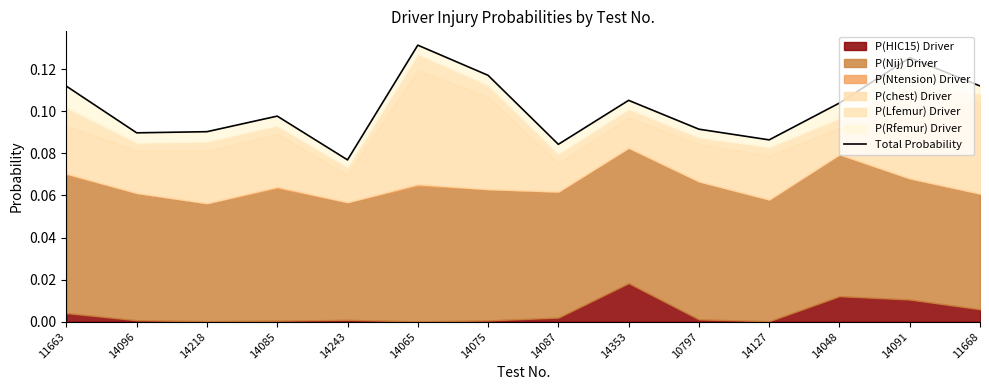

At which category does the chart reach its peak across all series?

14065